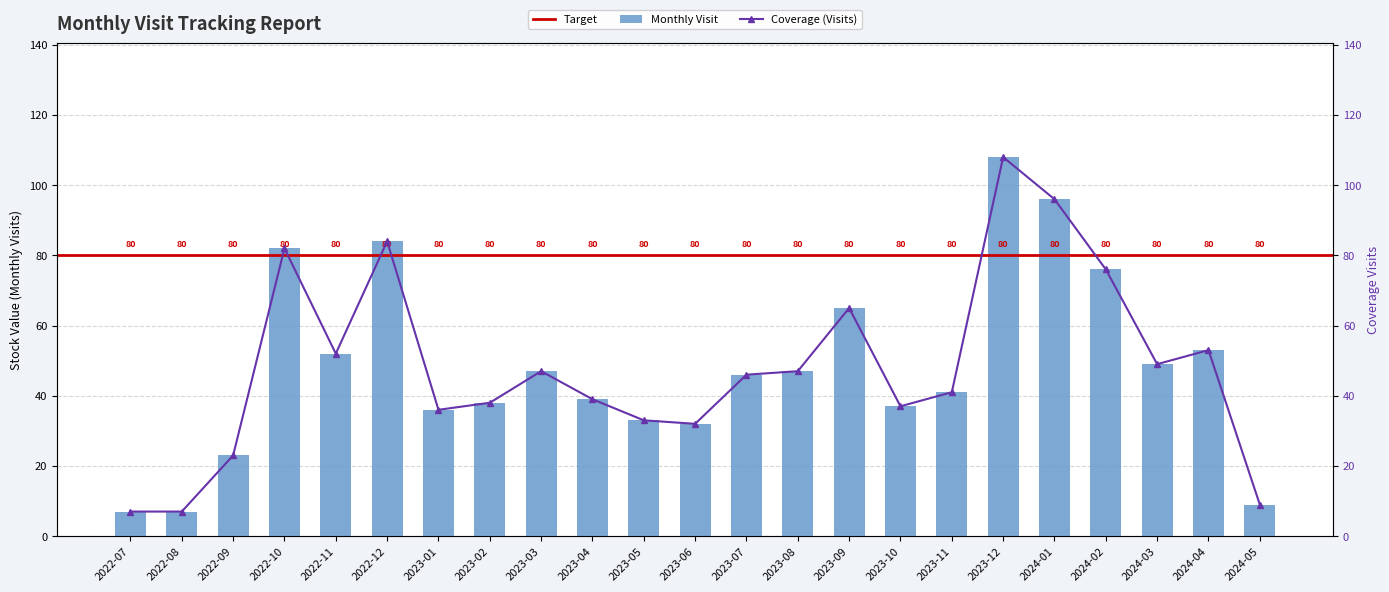

Between 2023-09 and 2022-12, which is larger?

2022-12